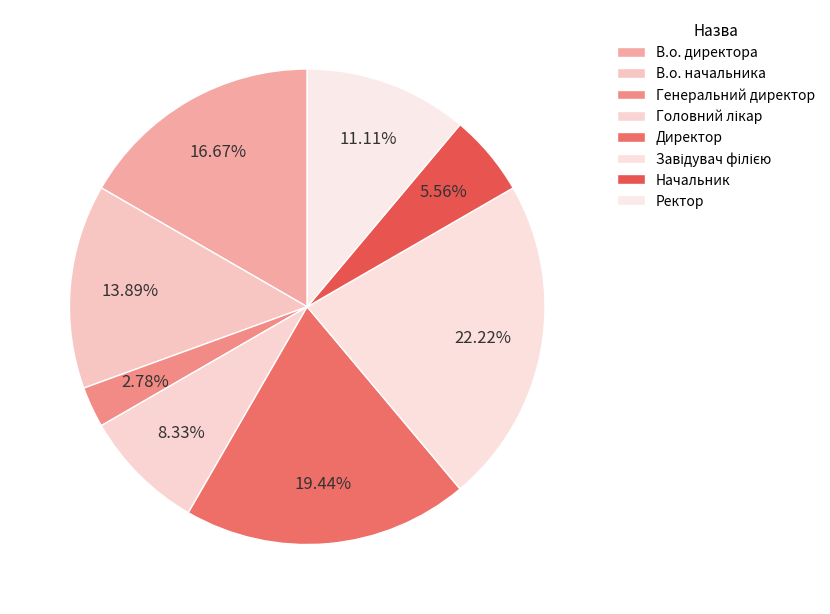

True or false: Завідувач філією accounts for 22% of the total.

True